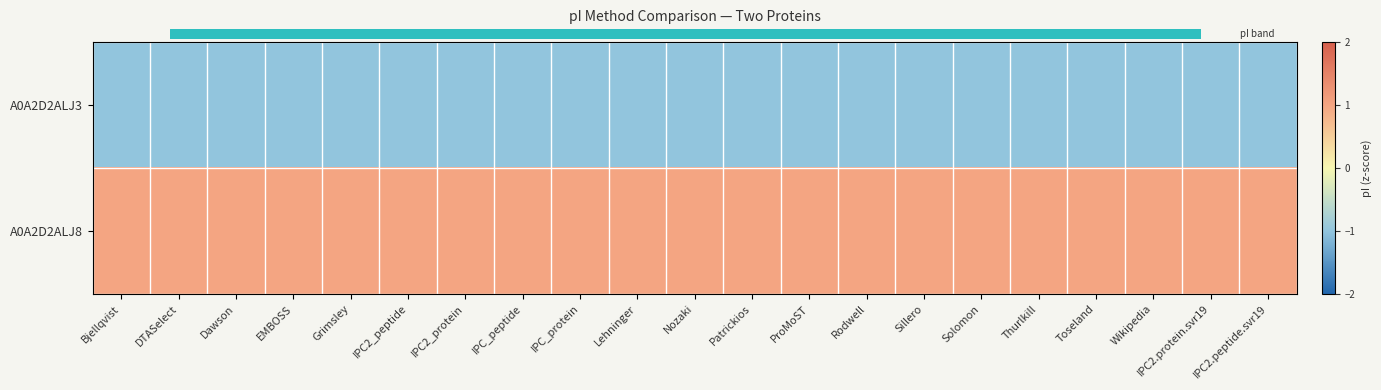

At Solomon, list the series in order from smallest to largest.

A0A2D2ALJ3, A0A2D2ALJ8